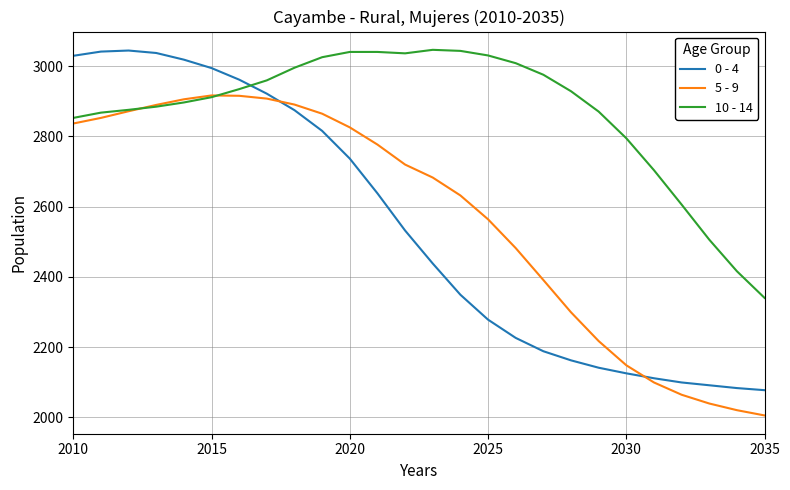

What is the highest value of the 5 - 9 series?

2917